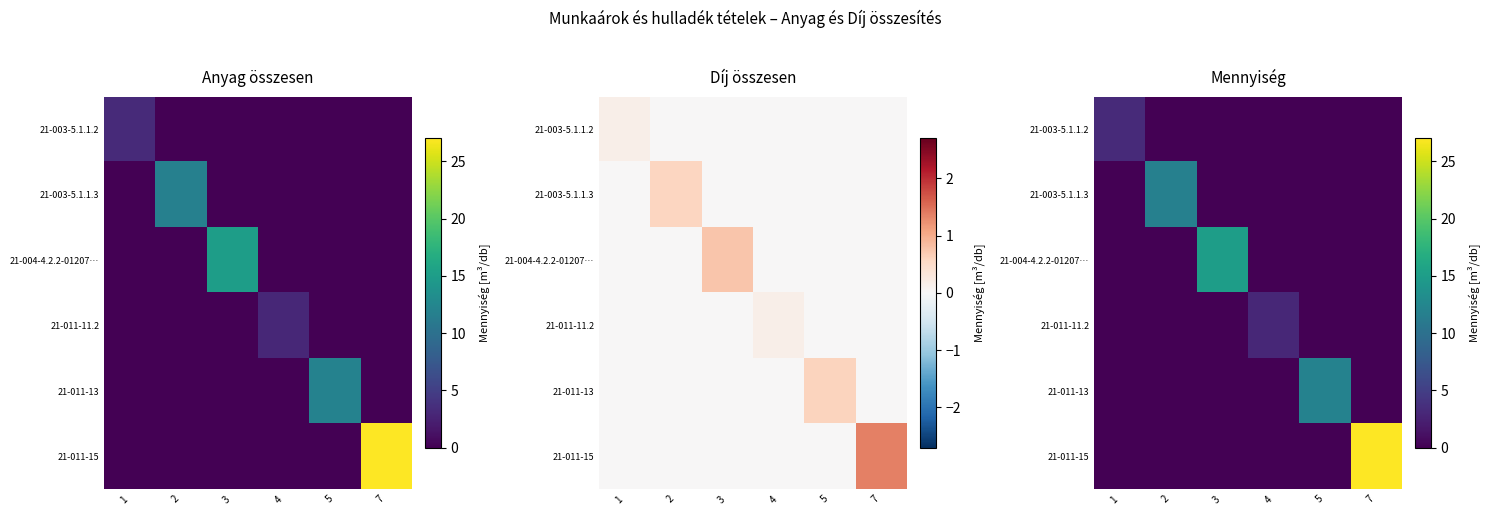

Count the number of categories in the chart.

6